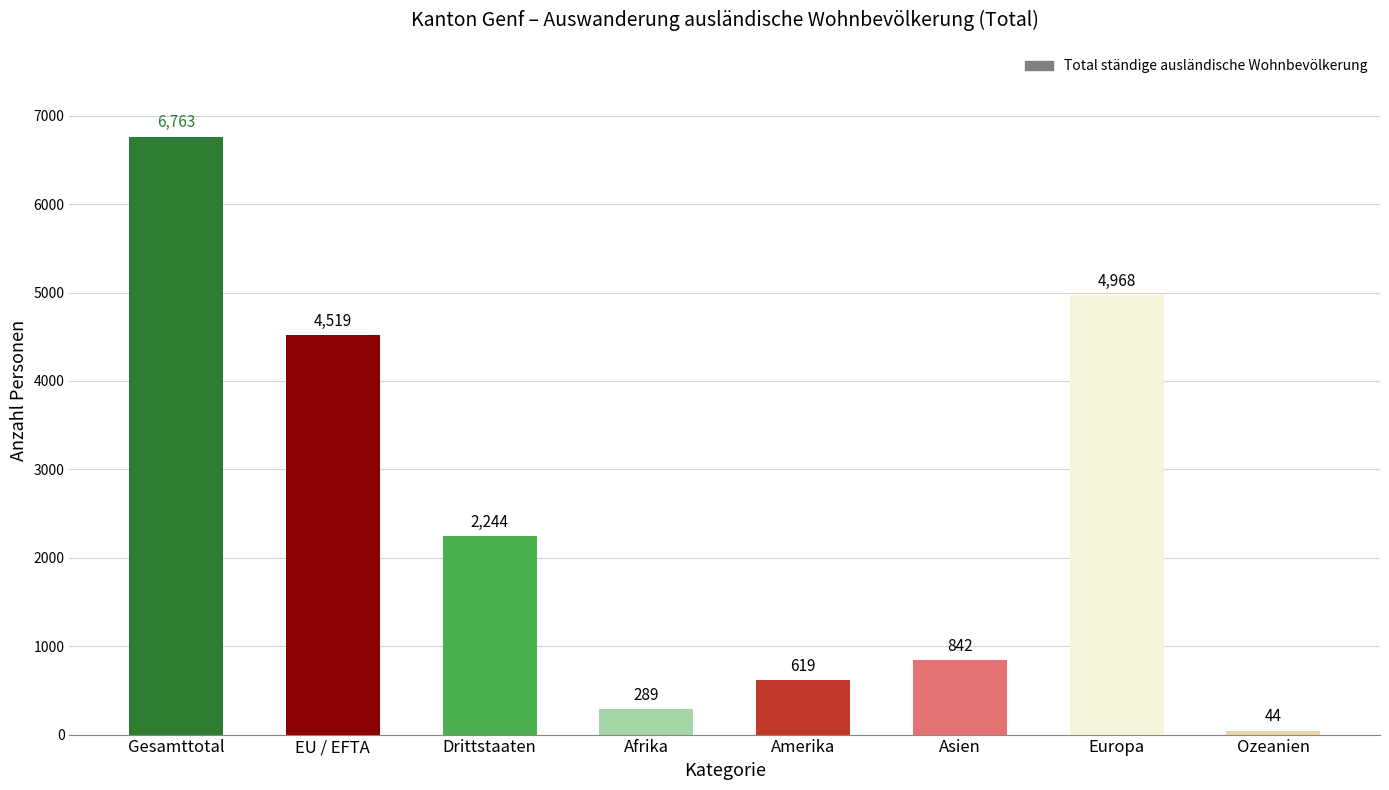

What is the label of the 1st bar from the right?

Ozeanien